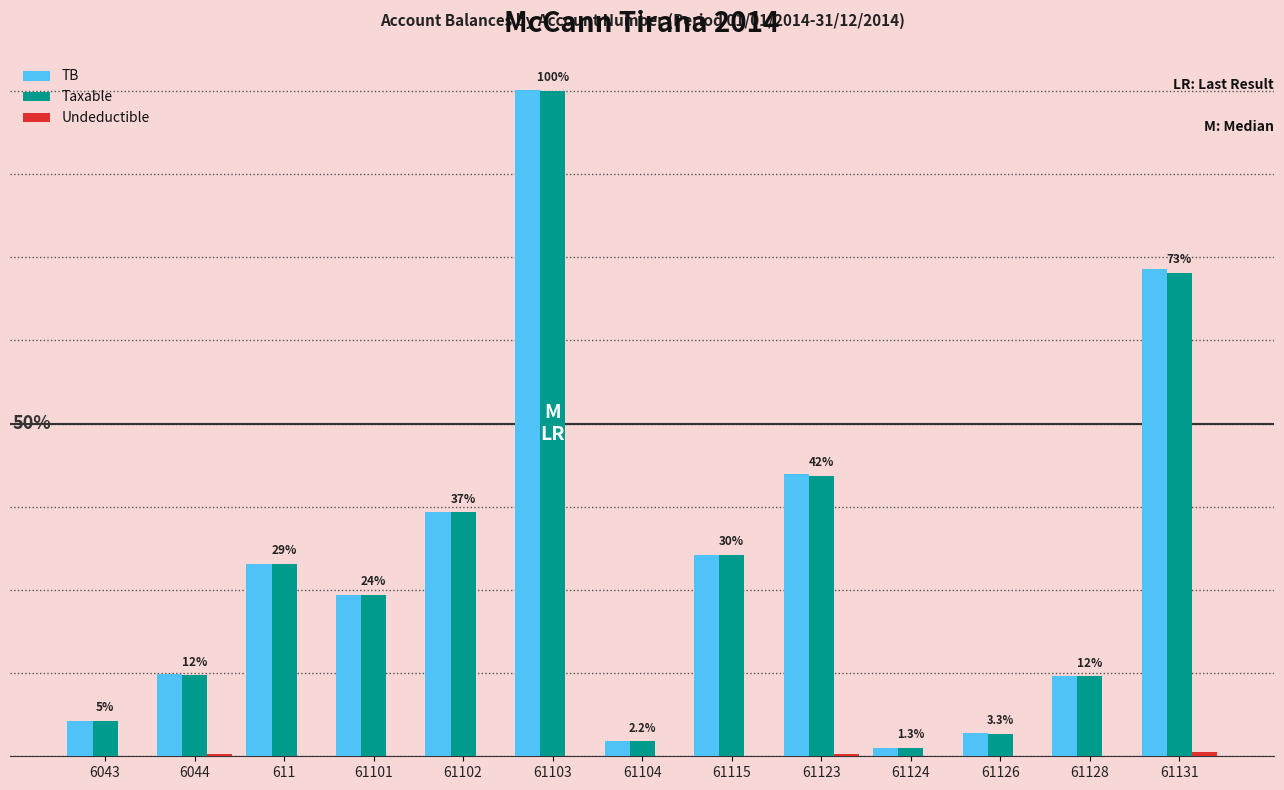

At how many categories does at least one series exceed 1470891?

4